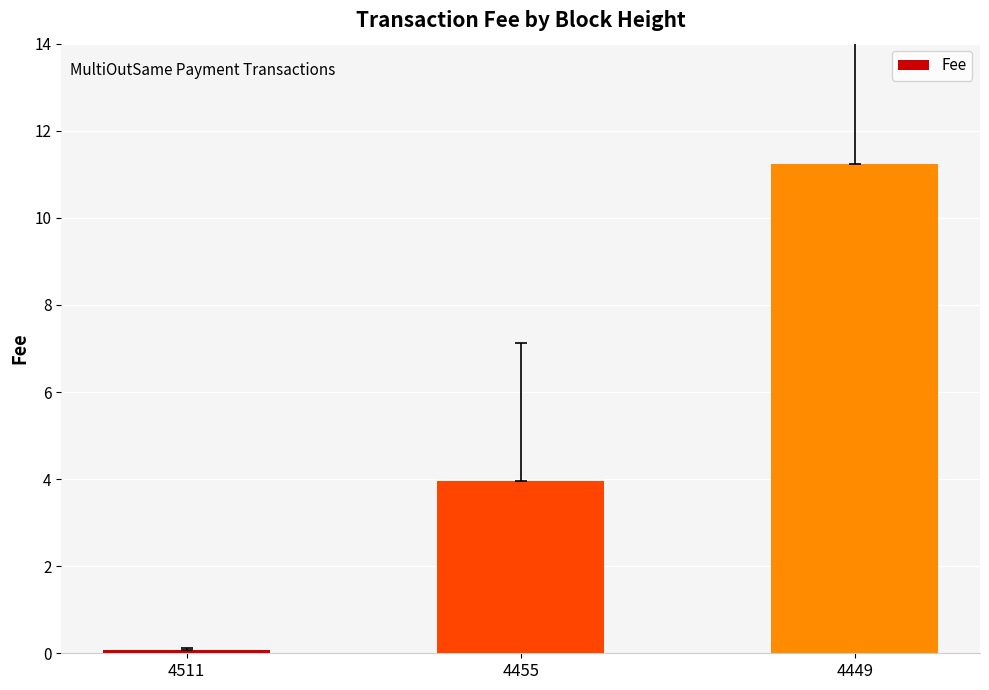

What is the difference between the values at 4449 and 4511?

11.2